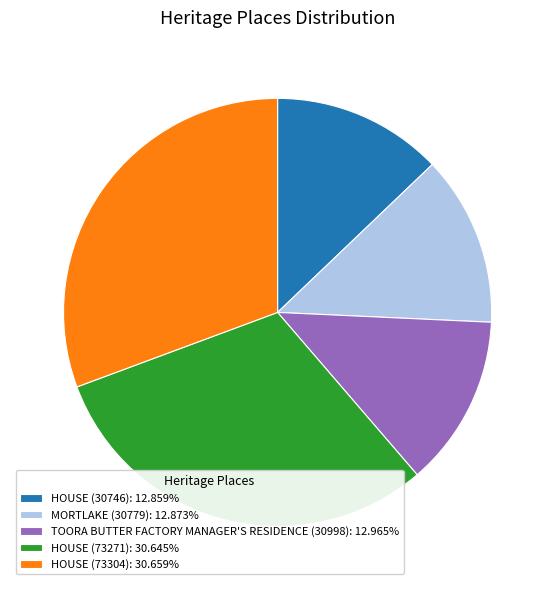

Is there any slice that represents more than half of the pie?

No